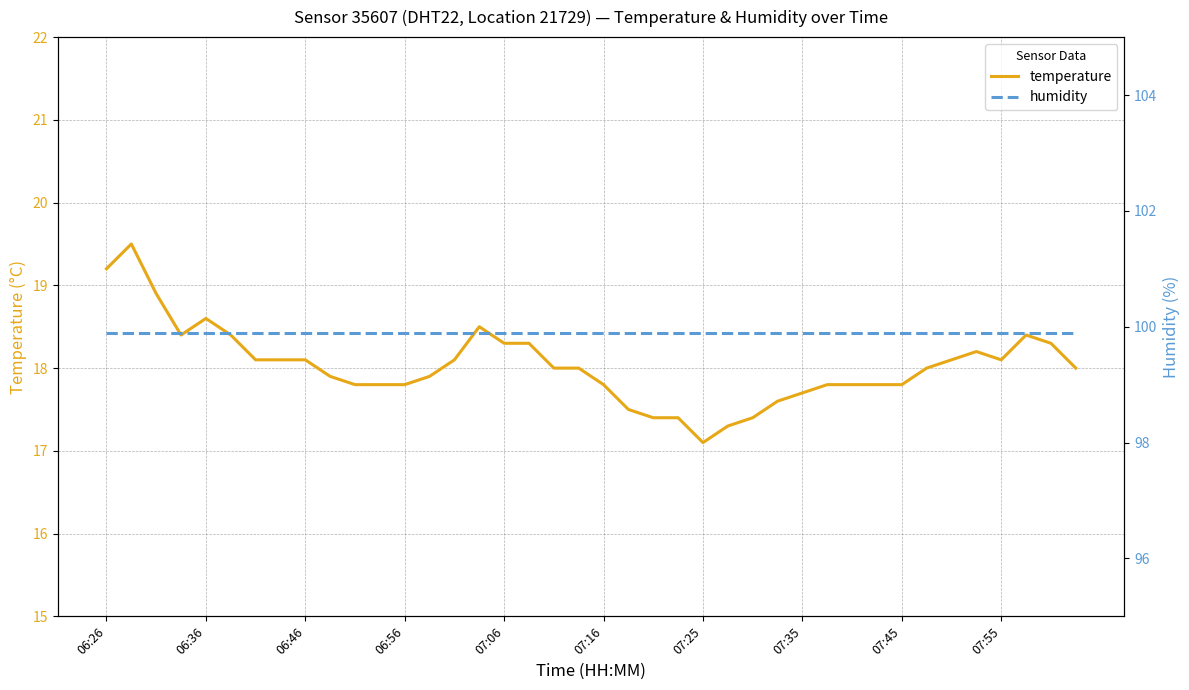

At which label does temperature reach its minimum?

07:25